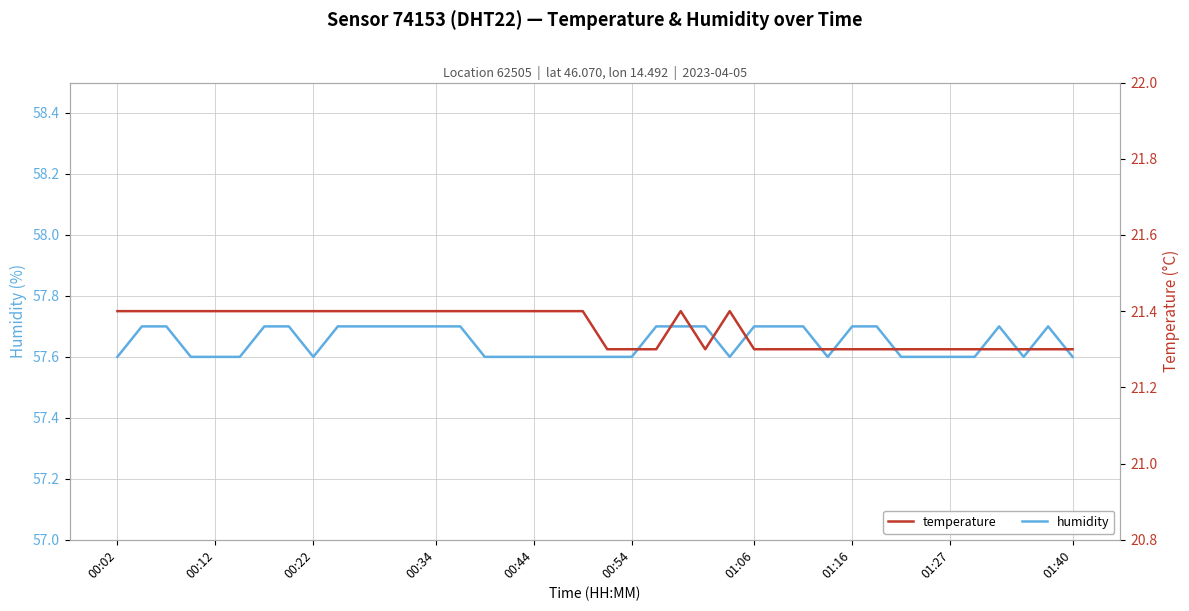

What is the highest value of the humidity series?

57.7